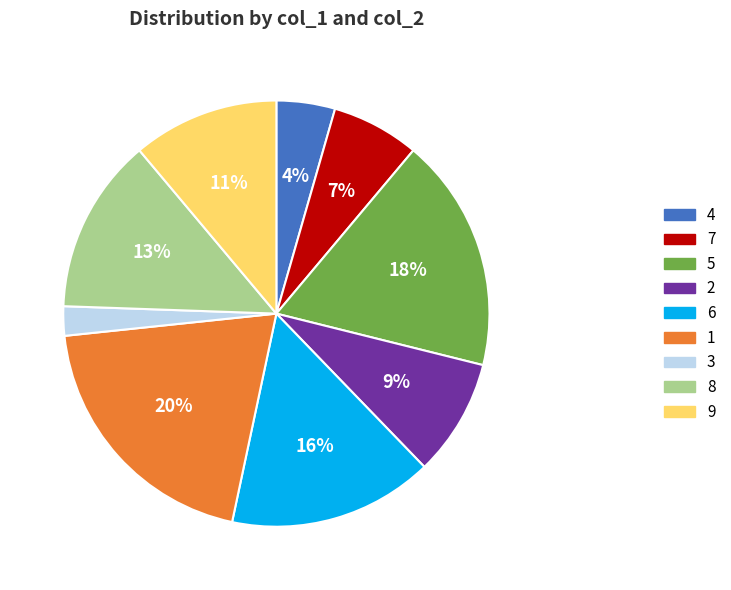

Is the sum of 3 and 1 greater than half?

No